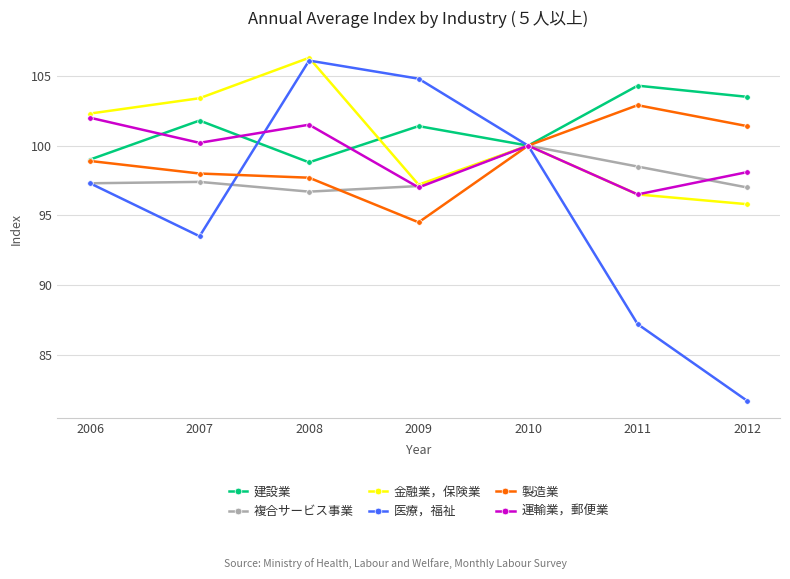

What is the difference between the second highest and minimum values in the 建設業 series?

4.7